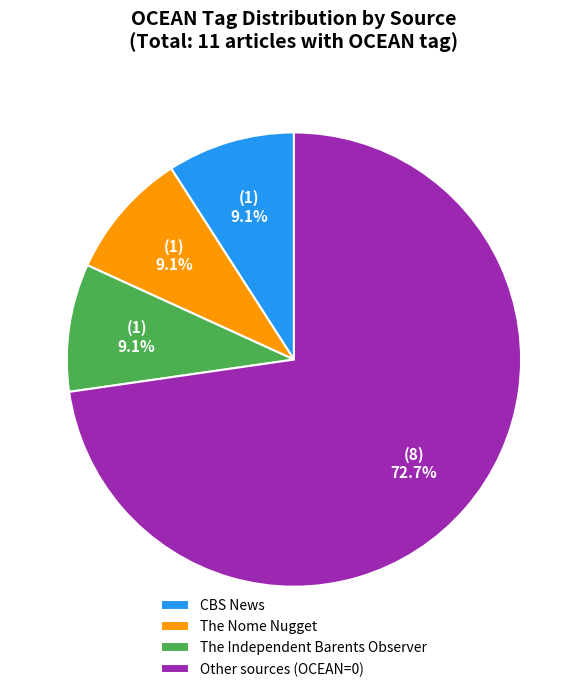

Which slice is the largest?

Other sources (OCEAN=0)